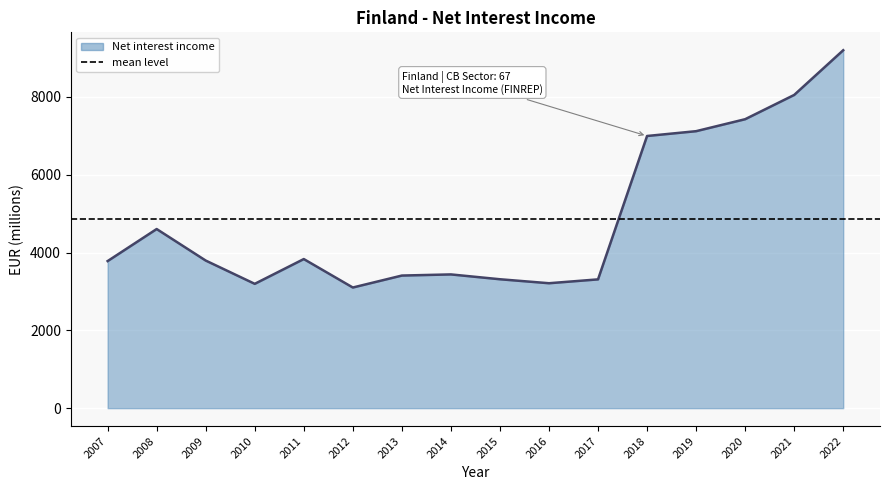

Reading left to right, transcribe all the data shown in this chart.

3779.8	4603.6	3793.5	3195.2	3832.0	3100.8	3408.1	3437.3	3313.0	3210.9	3309.8	6994.8	7118.4	7426.1	8049.6	9198.8